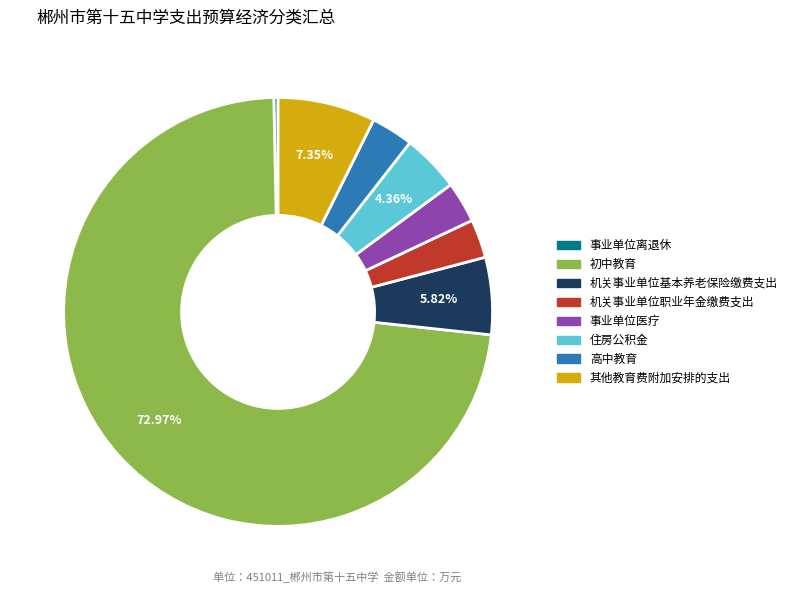

Which slice is the largest?

初中教育